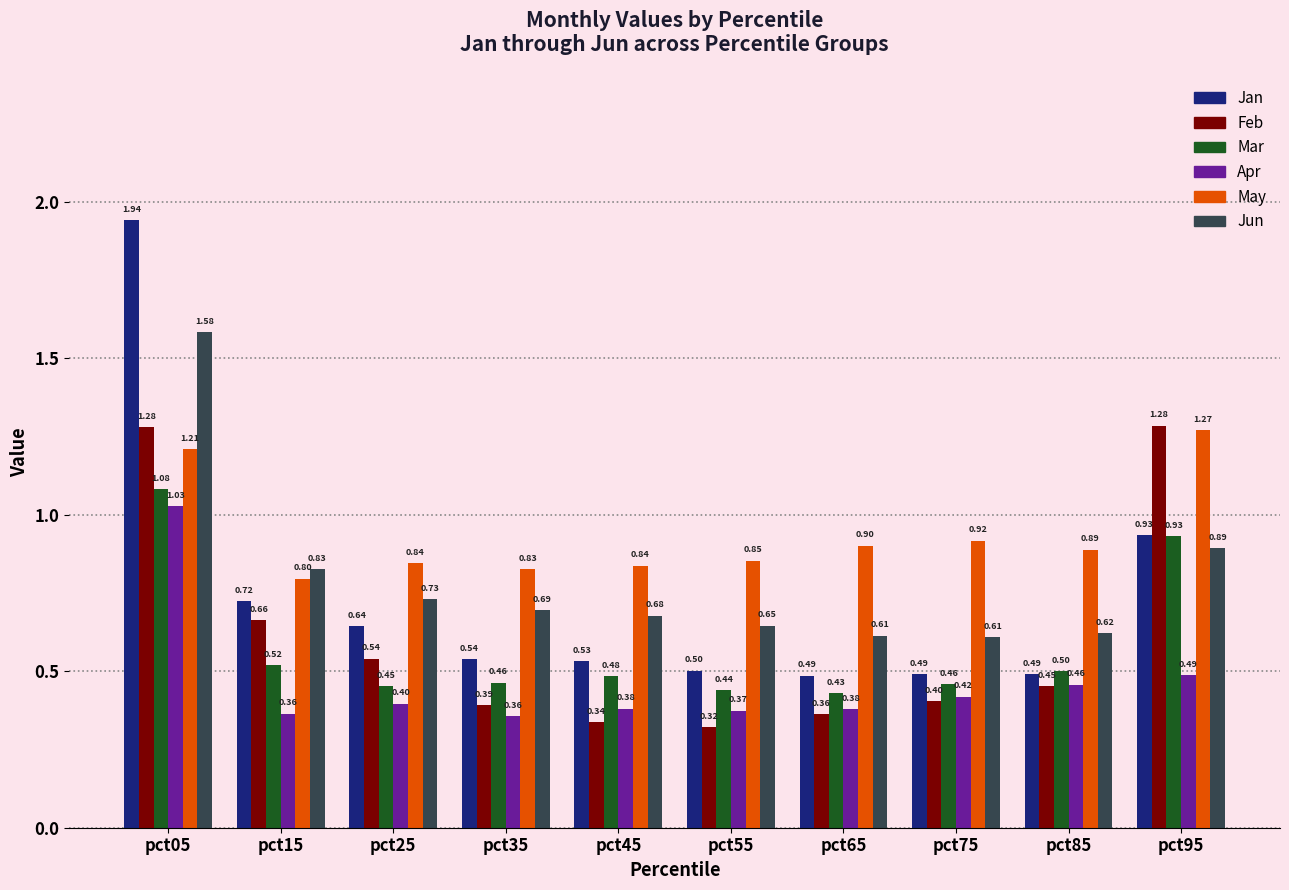

What is the difference between the second highest and second lowest values in the Jan series?

0.4